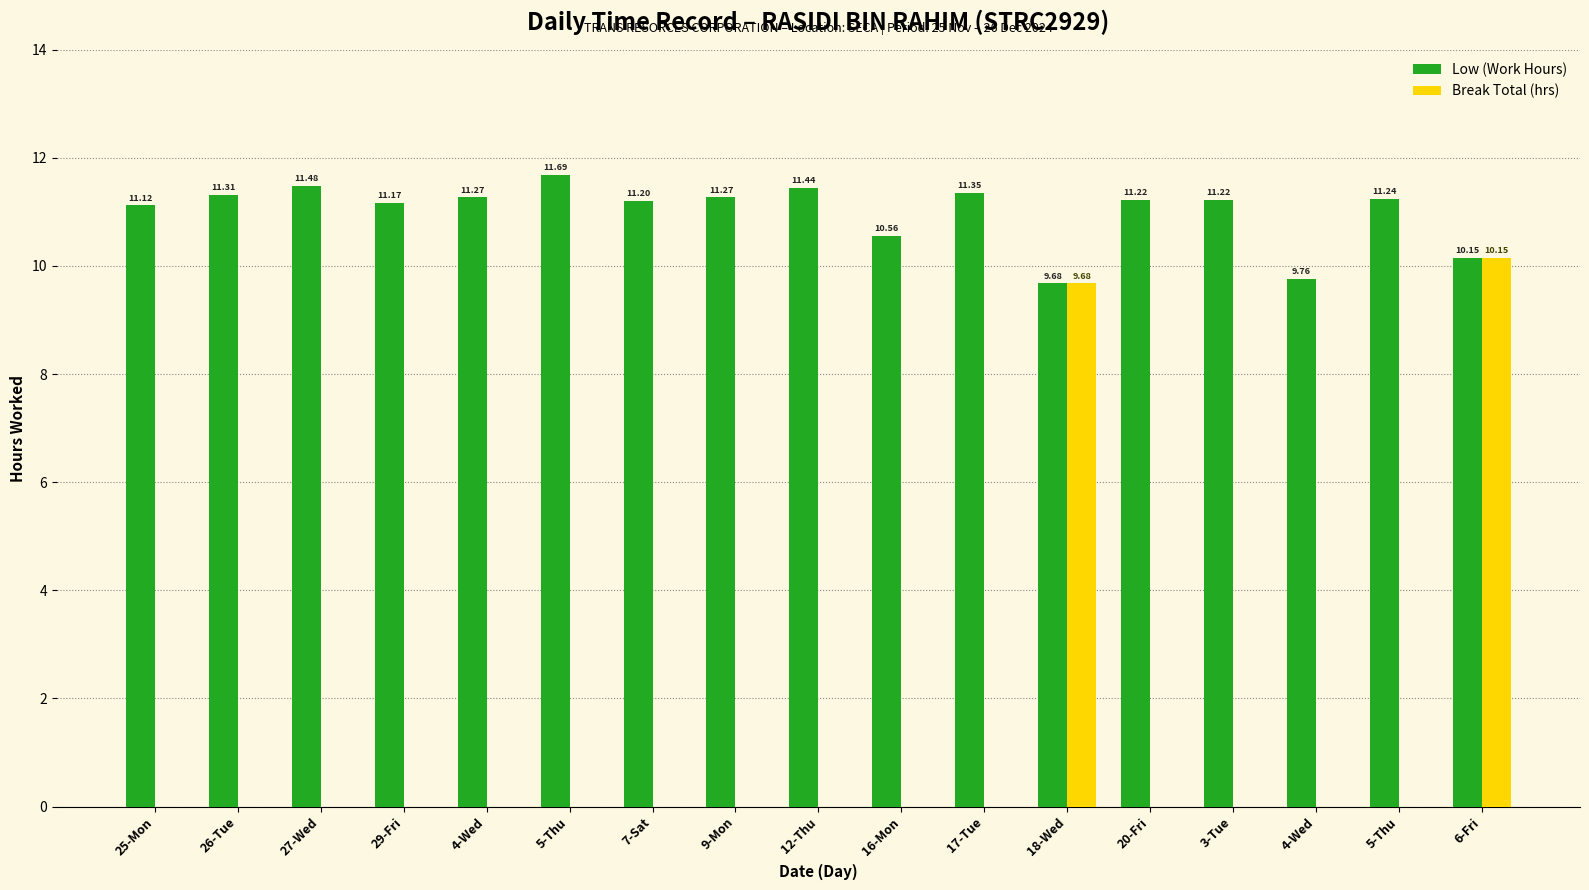

Are the bars grouped side by side (vs. stacked)?

Yes